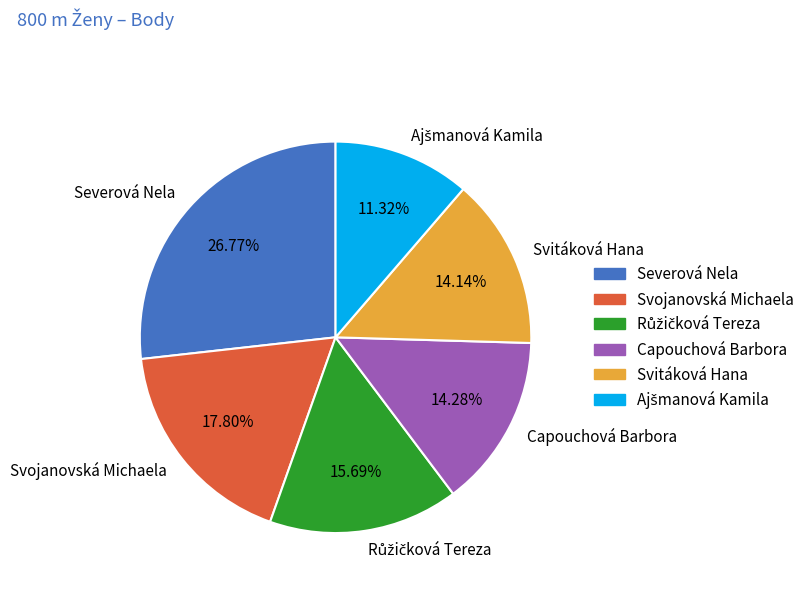

True or false: Severová Nela accounts for 27% of the total.

True